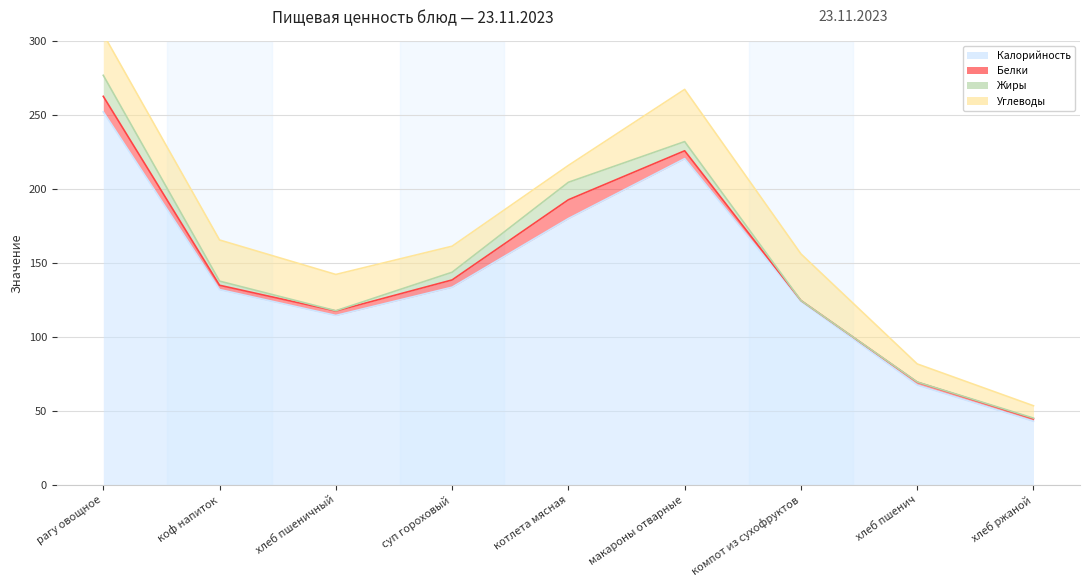

Rank the series by their maximum value, from highest to lowest.

Калорийность, Углеводы, Жиры, Белки